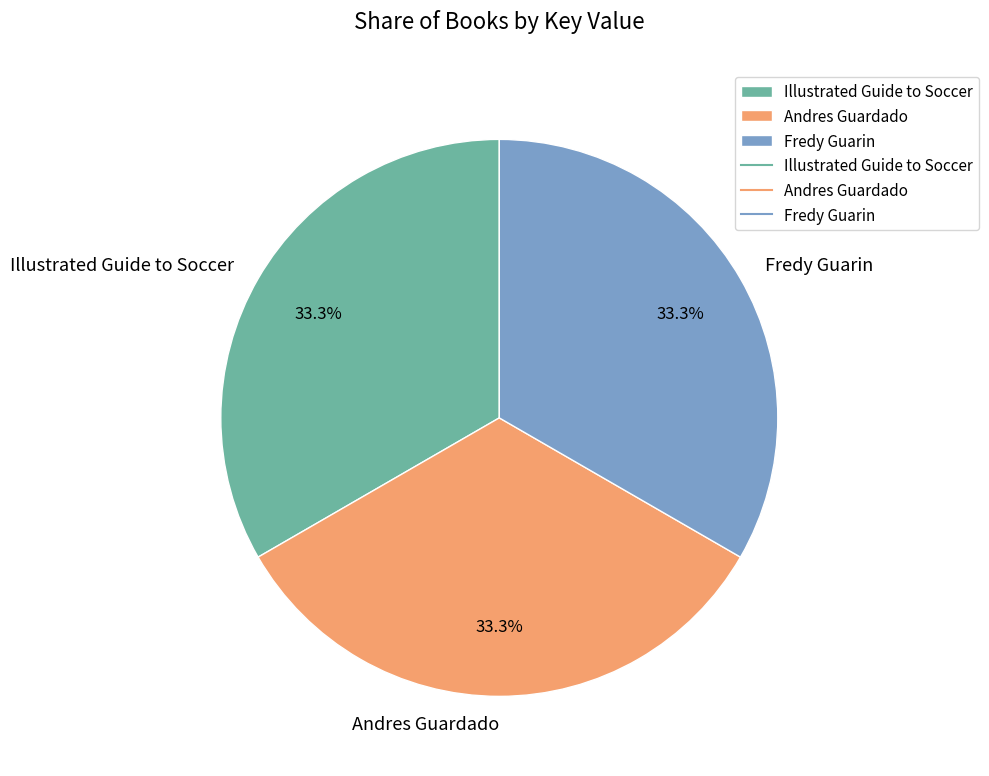

What percentage is NOT represented by Illustrated Guide to Soccer?

66.7%